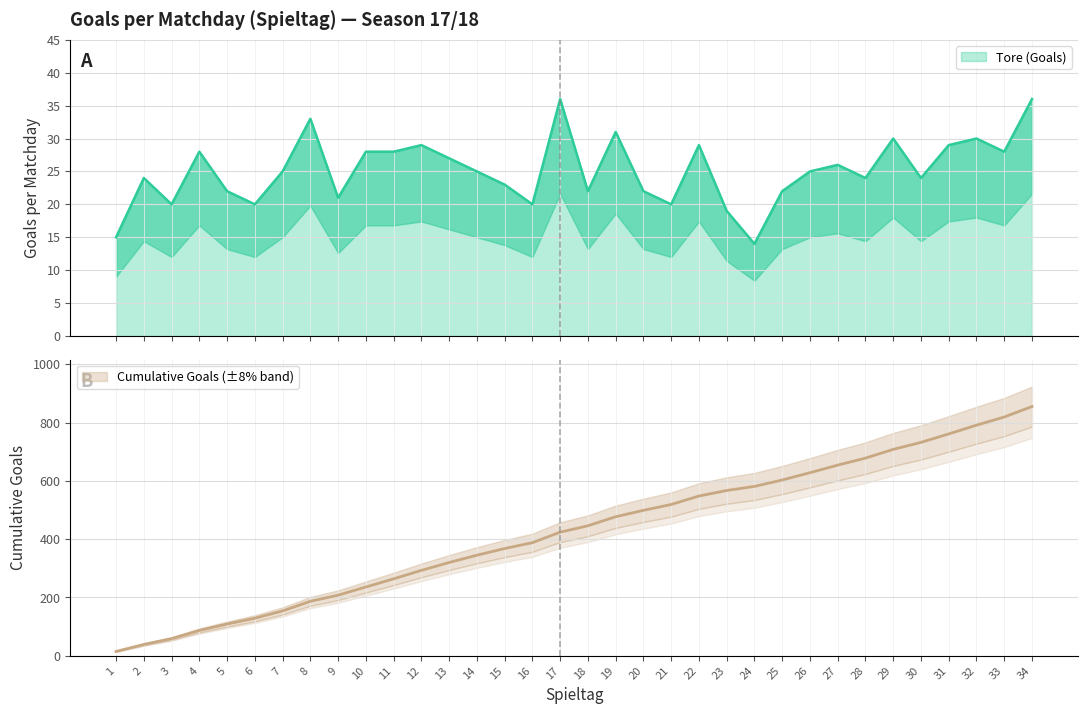

Count the number of data series in this chart.

2